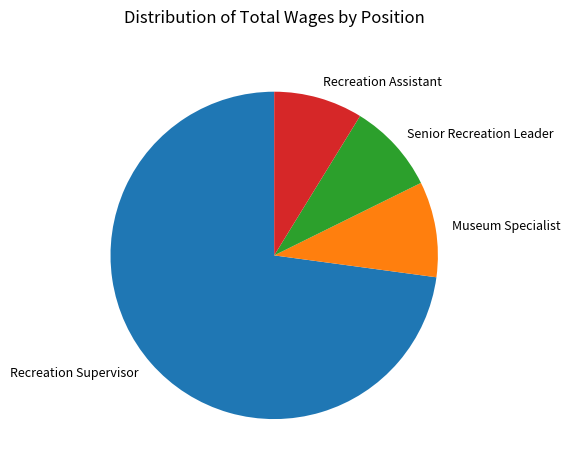

Which category has the biggest portion of the pie?

Recreation Supervisor